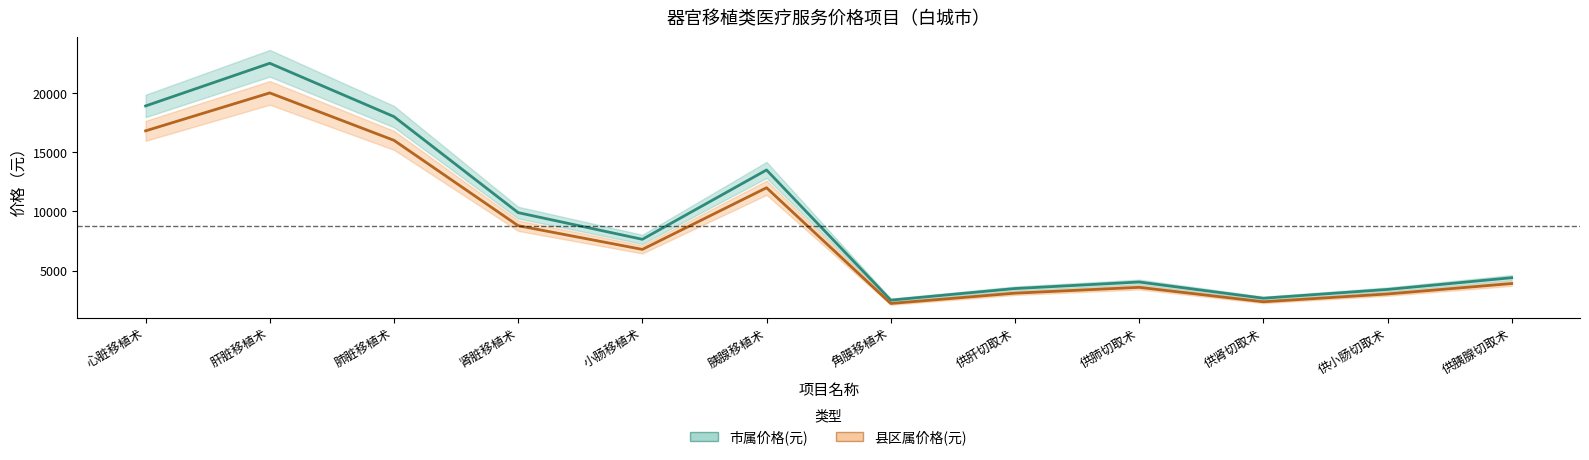

Which series has the largest range (max minus min)?

市属价格(元)